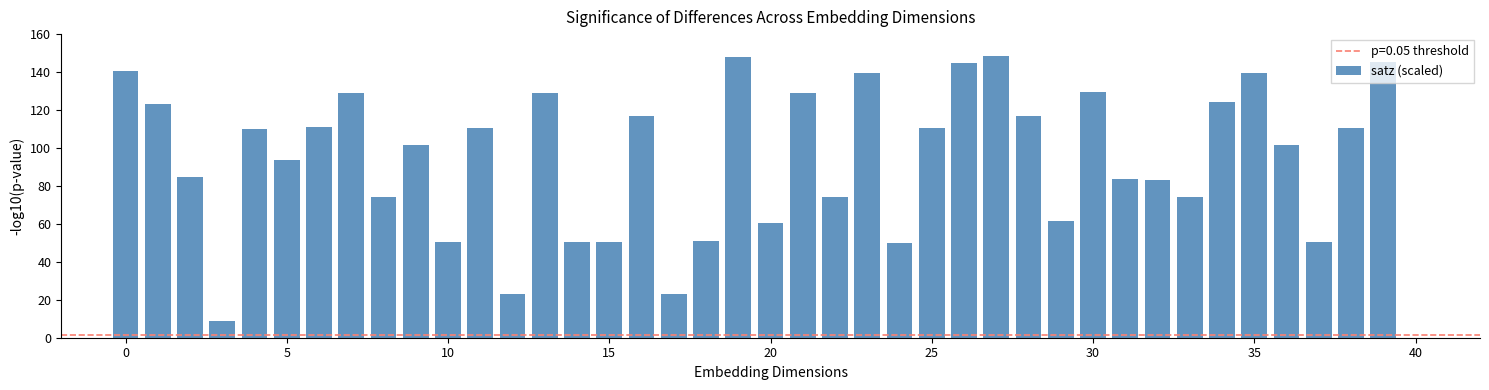

What is the maximum value shown in the chart?

148.5